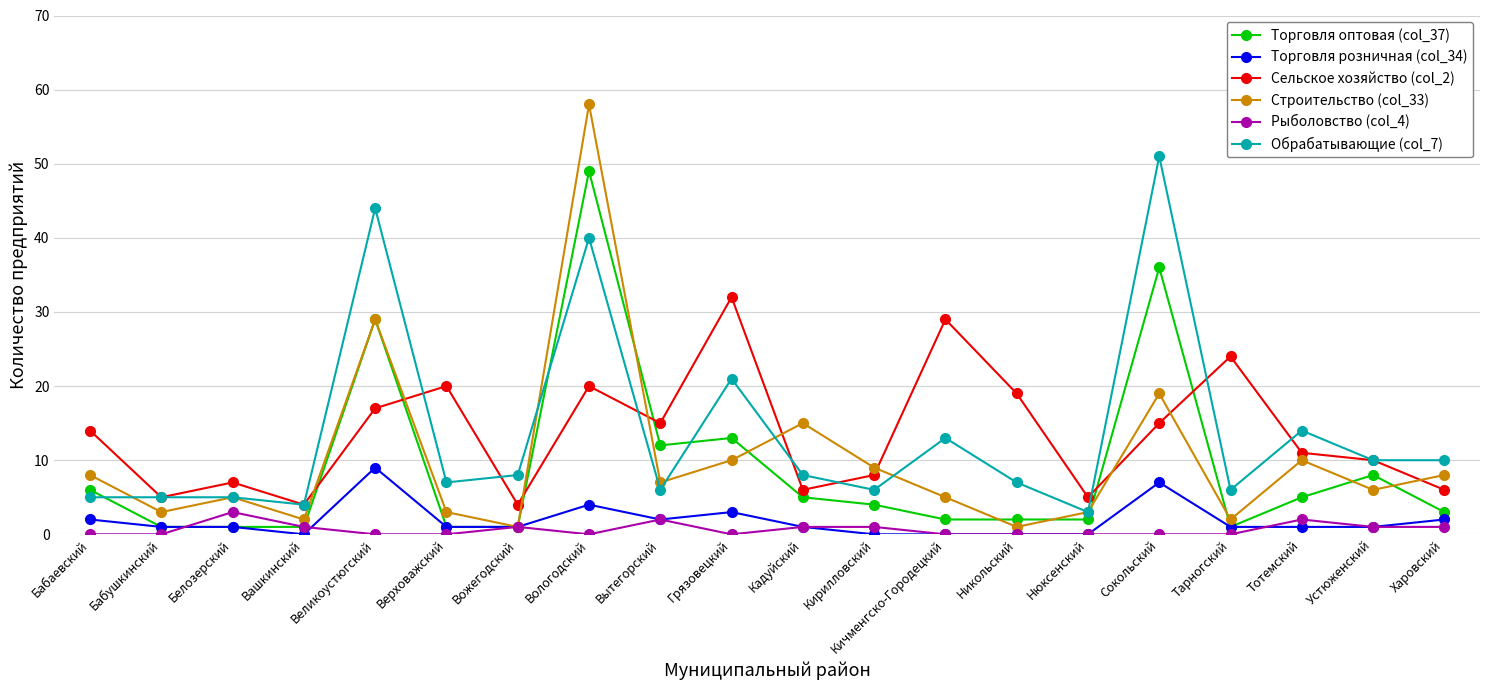

True or false: Сельское хозяйство (col_2) has a value of 26 at Никольский.

False